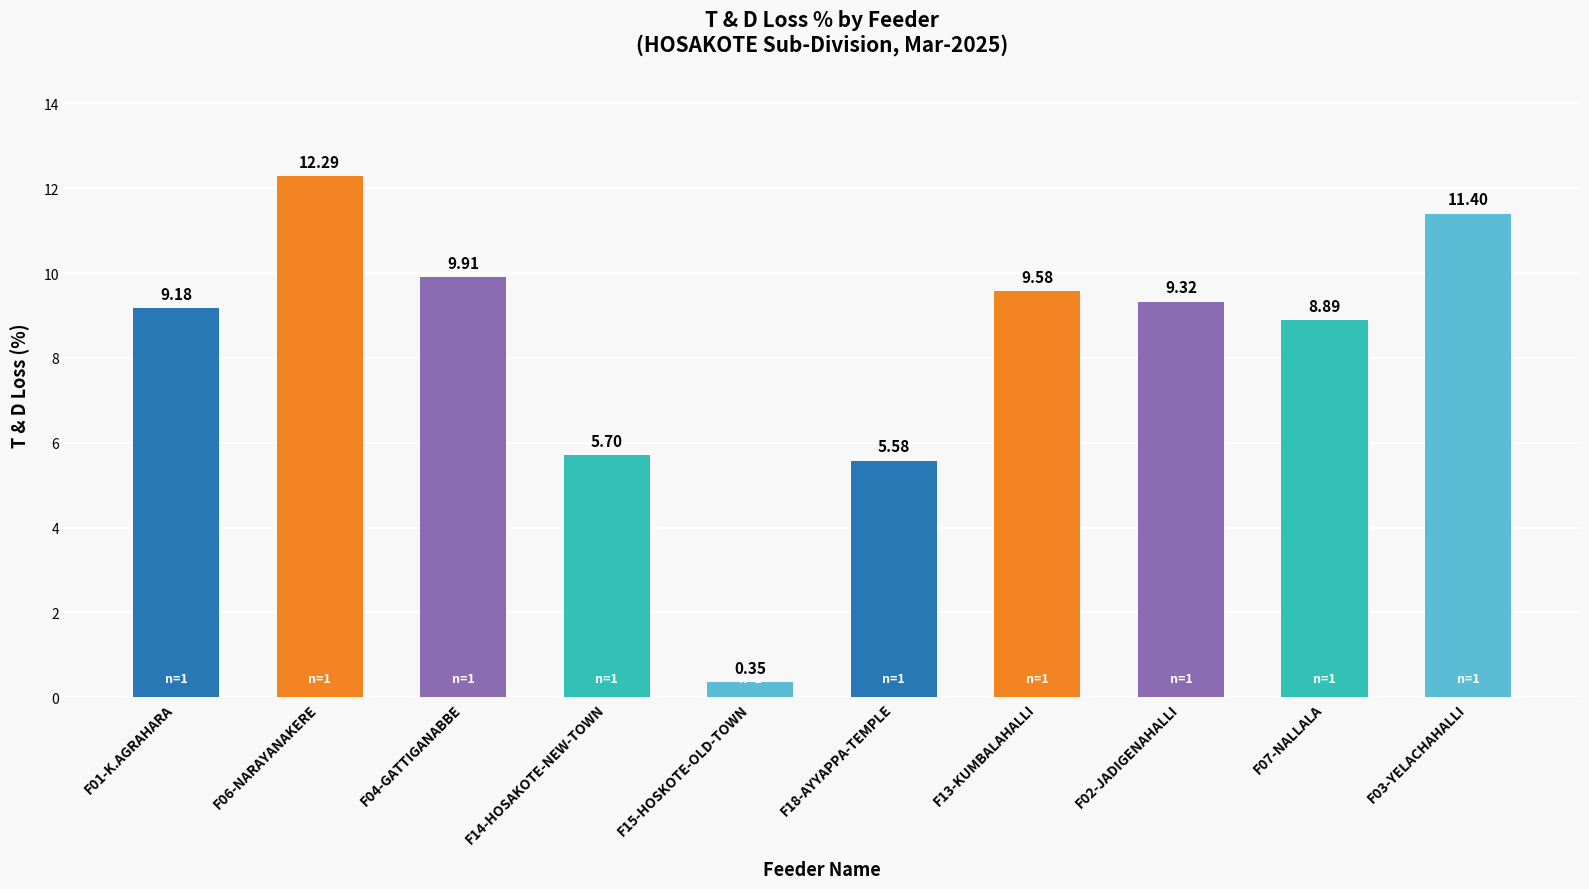

What is the difference between the maximum and minimum values?

11.9